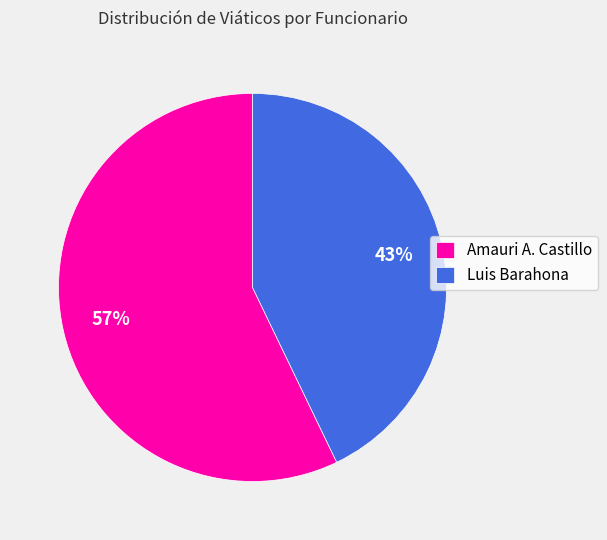

Is the sum of Amauri A. Castillo and Luis Barahona greater than half?

Yes